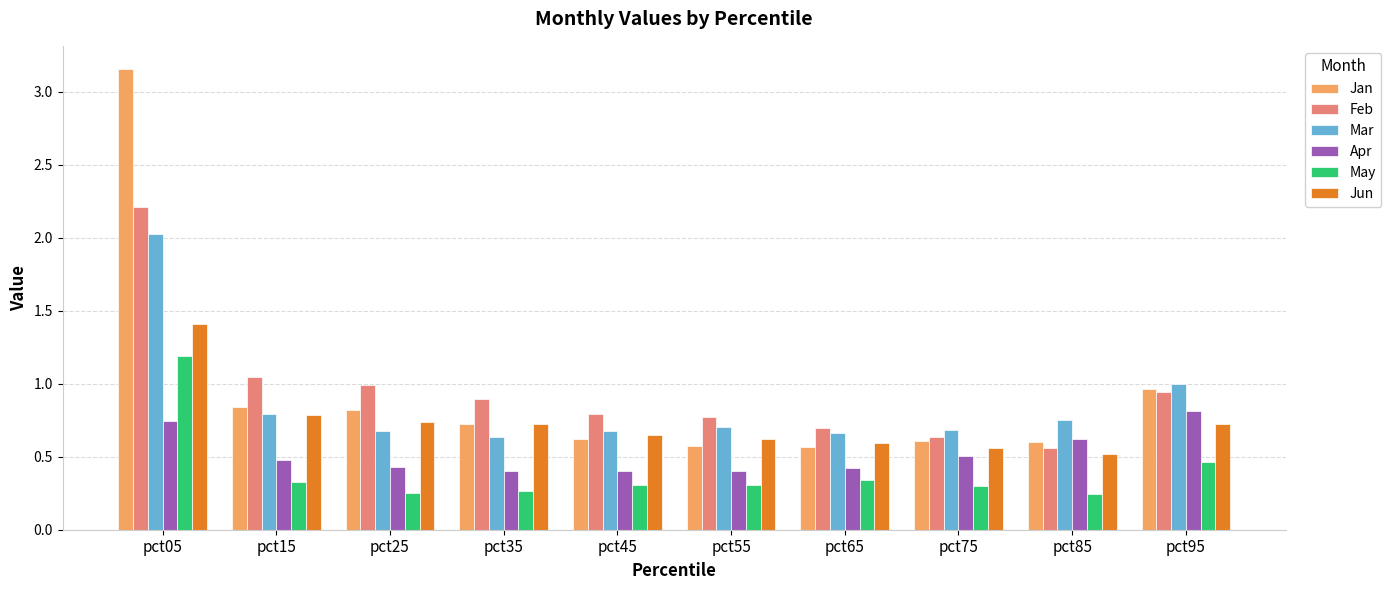

Which series has the widest spread of values?

Jan